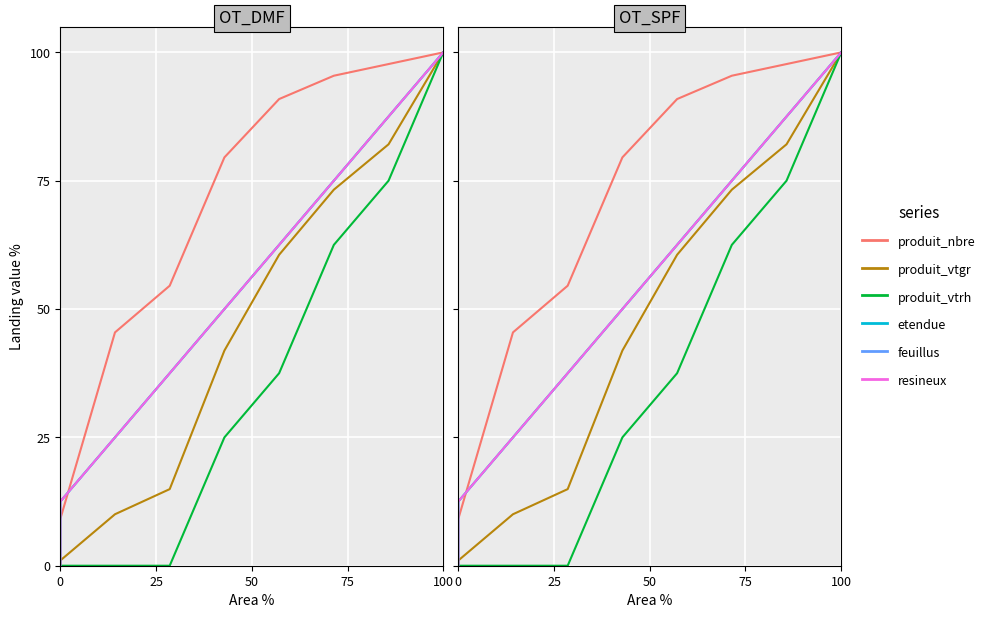

How many feuillus values are between 25 and 75?

5